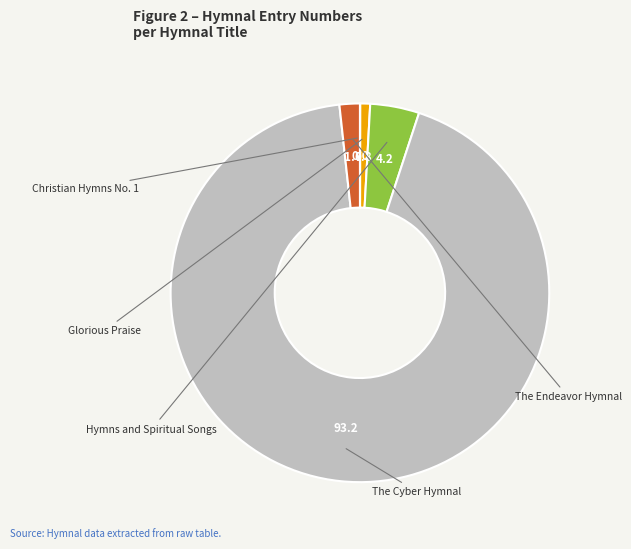

Is there any slice that represents more than half of the pie?

Yes